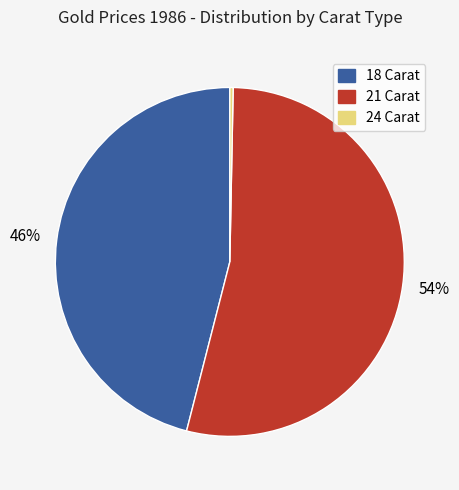

The 21 Carat slice represents 67% of the pie. True or false?

False